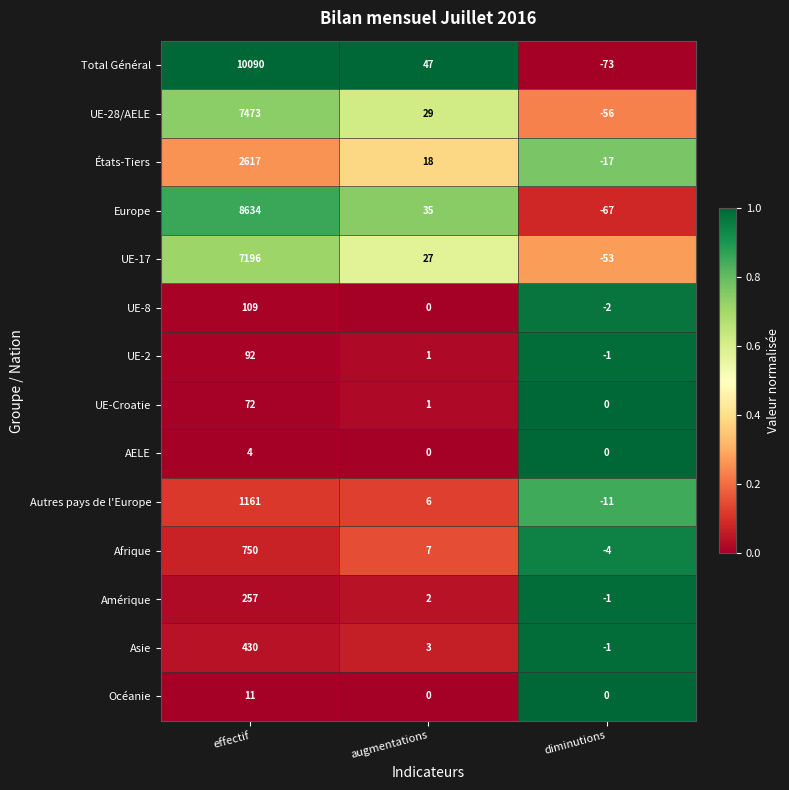

What is the total value across all series at augmentations?

176